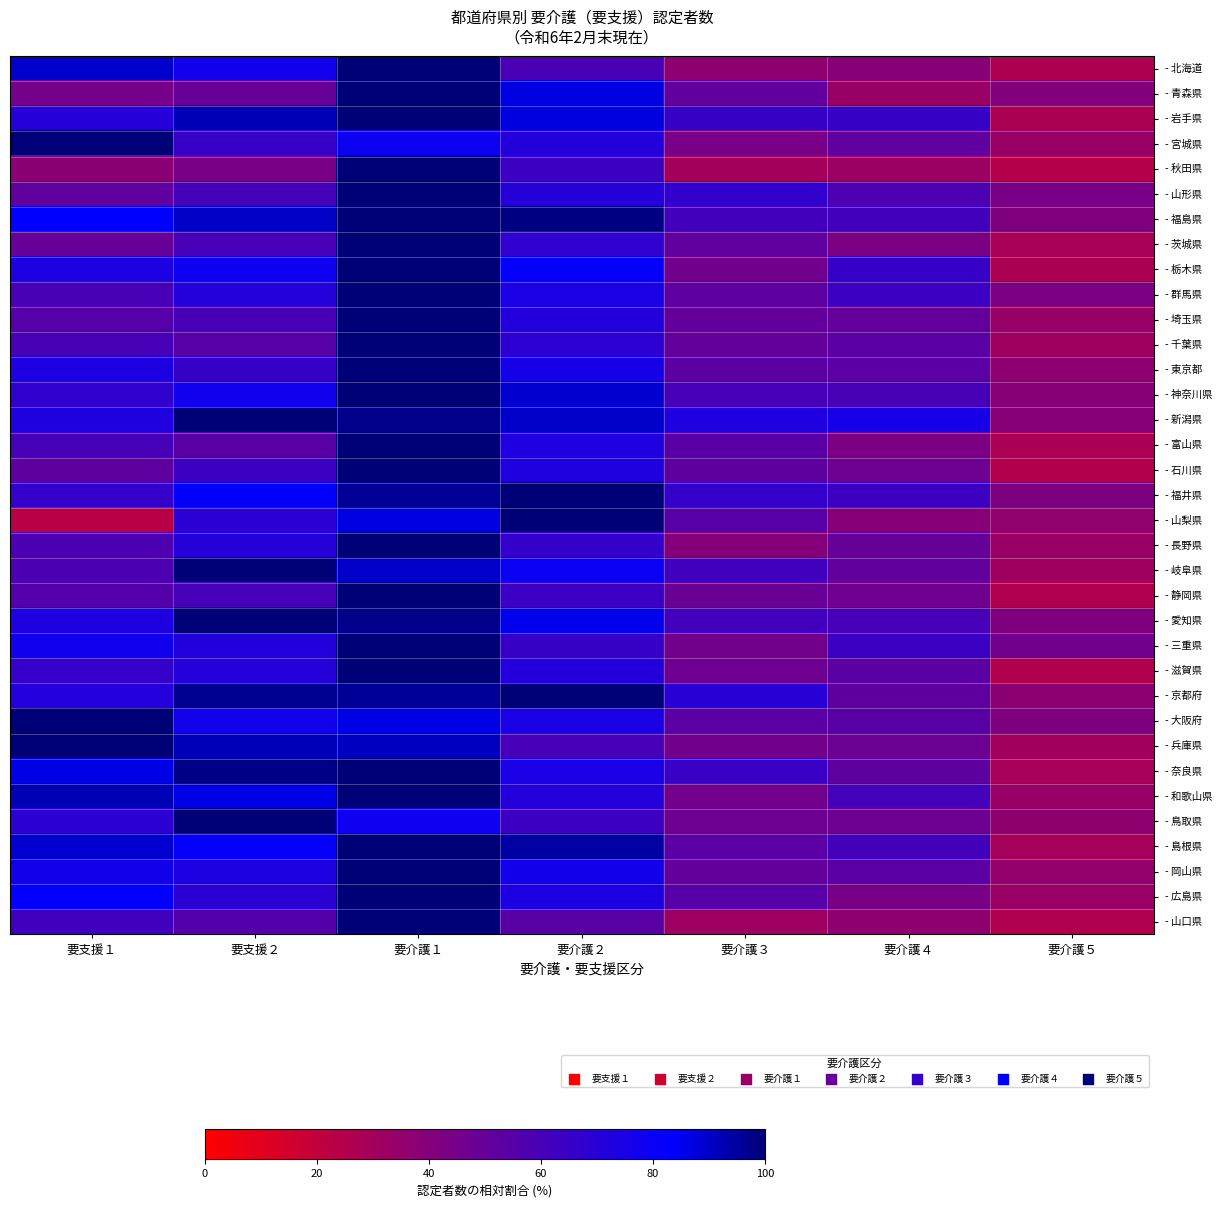

What is the smallest value displayed?

23.1